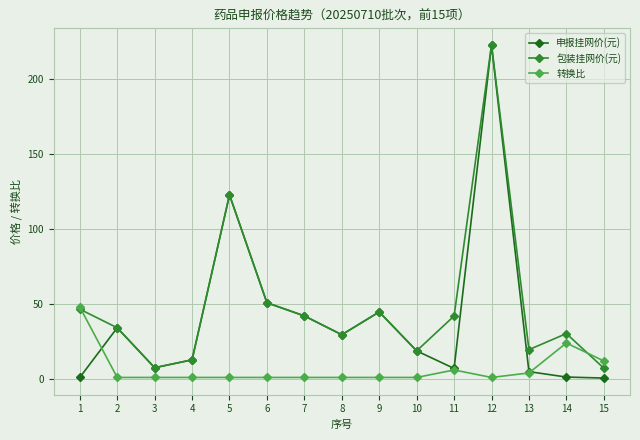

At which category is the sum across all series the highest?

12